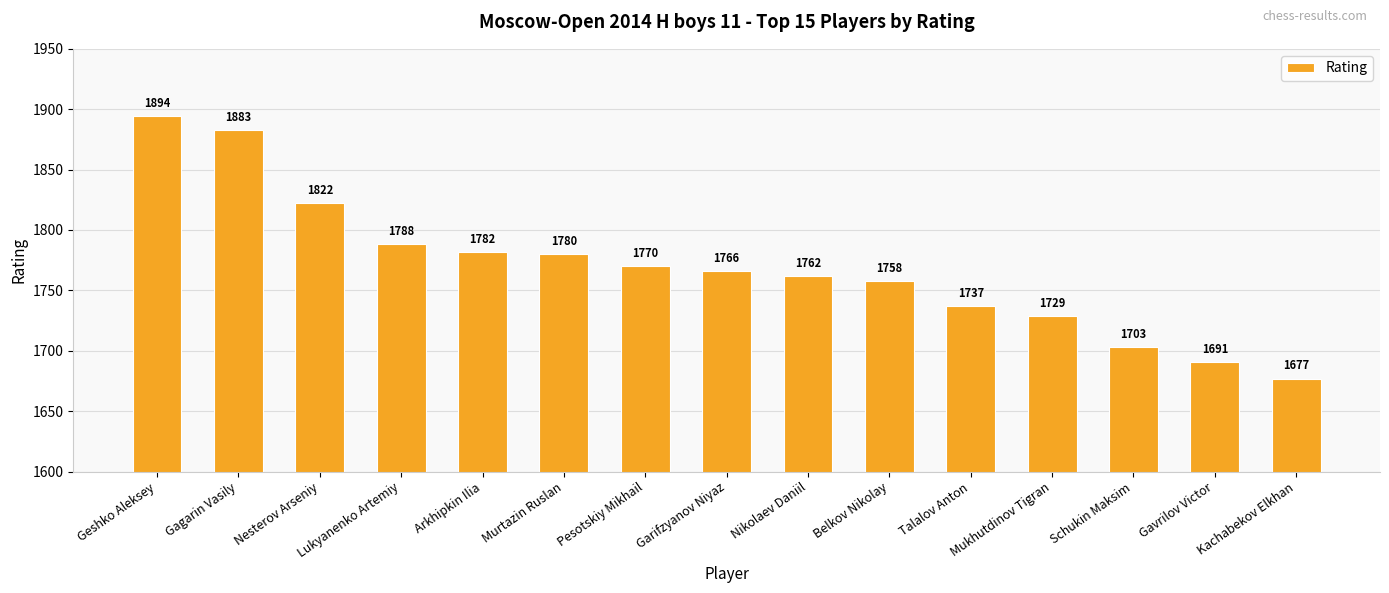

How many values are below 1766?

7